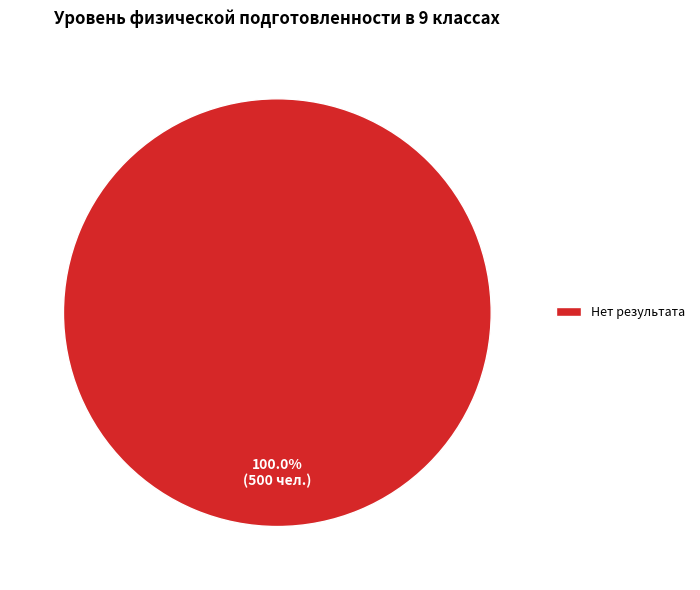

Rank the categories by value from lowest to highest.

Нет результата